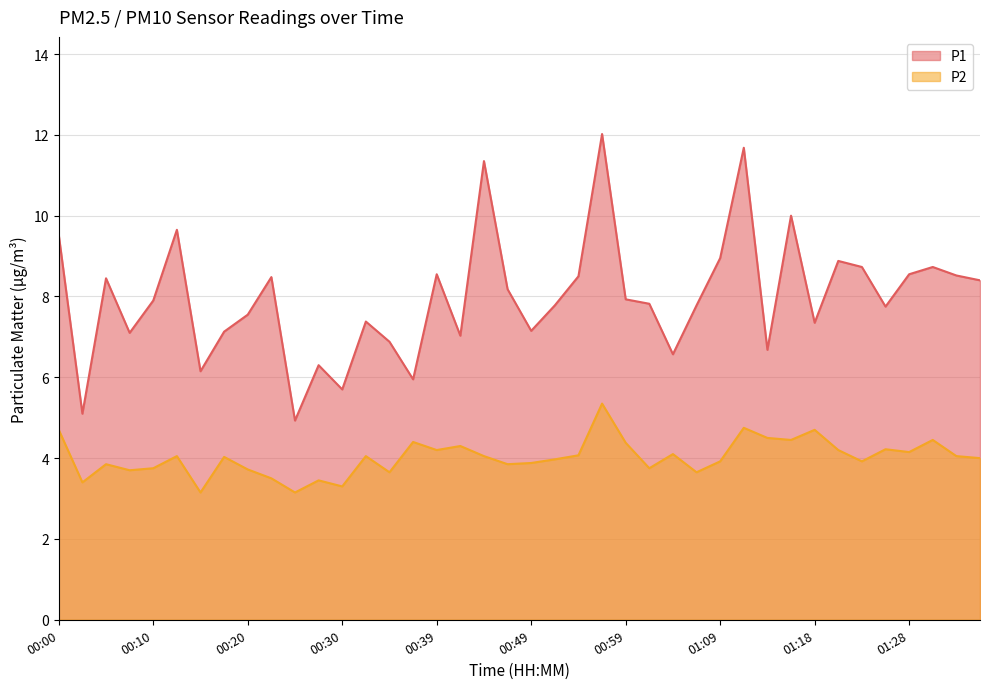

True or false: P1 and P2 cross at least once.

False